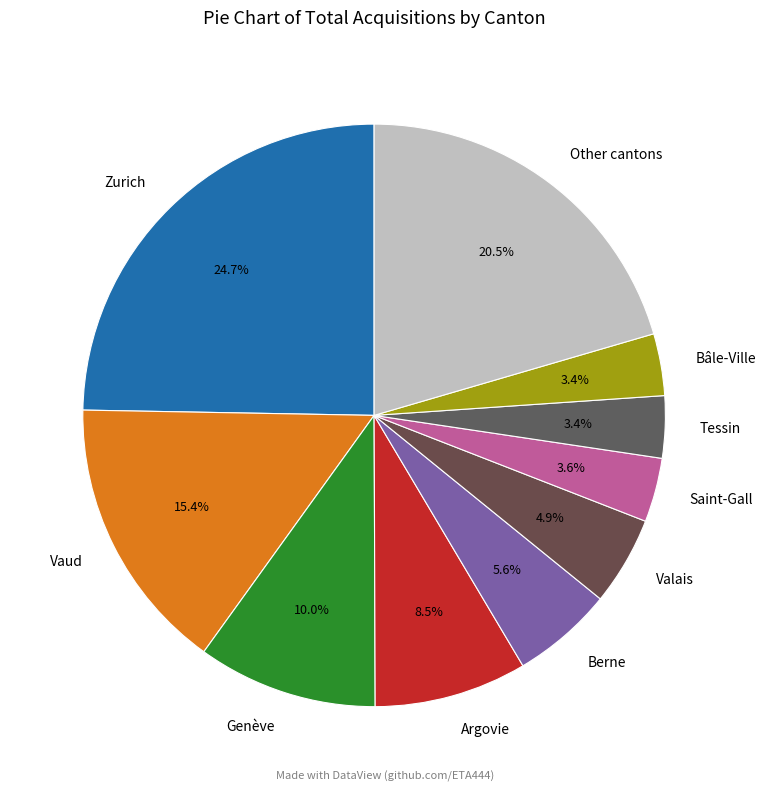

True or false: Bâle-Ville accounts for 15% of the total.

False